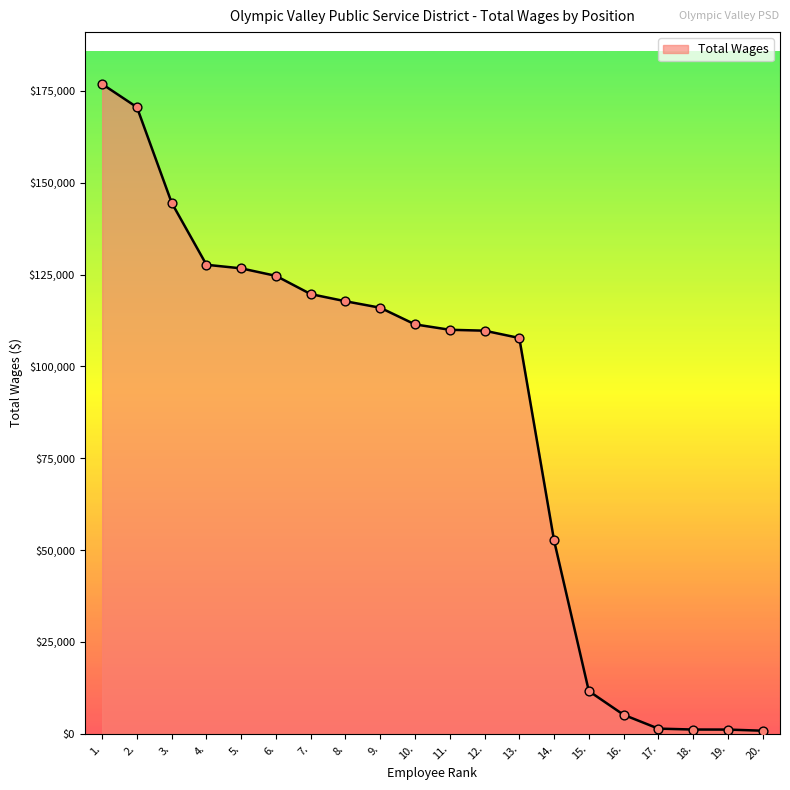

Which has a higher value, 8. or 4.?

4.